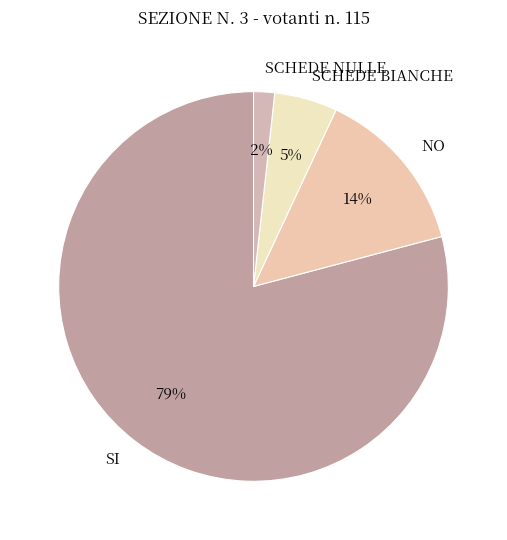

To the nearest percent, what is the difference between the NO and SCHEDE NULLE slice percentages?

12%